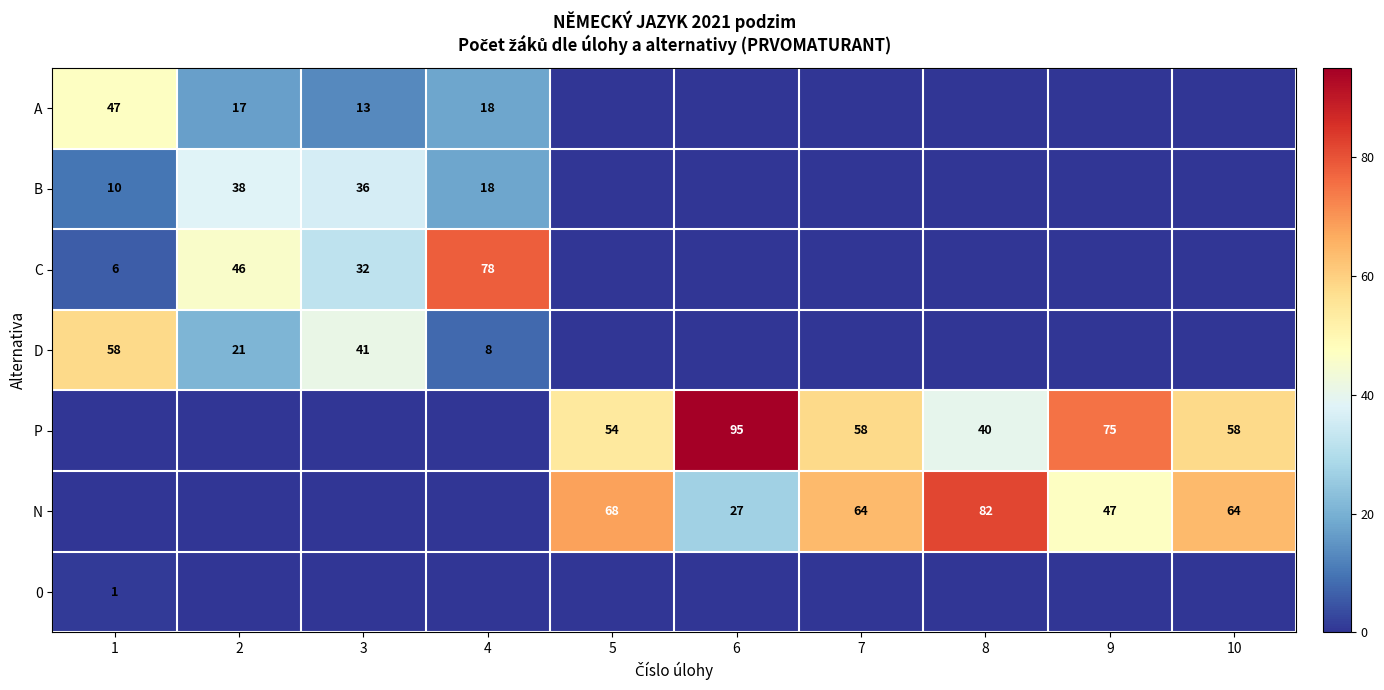

Is it true that D equals 20 at 1?

False